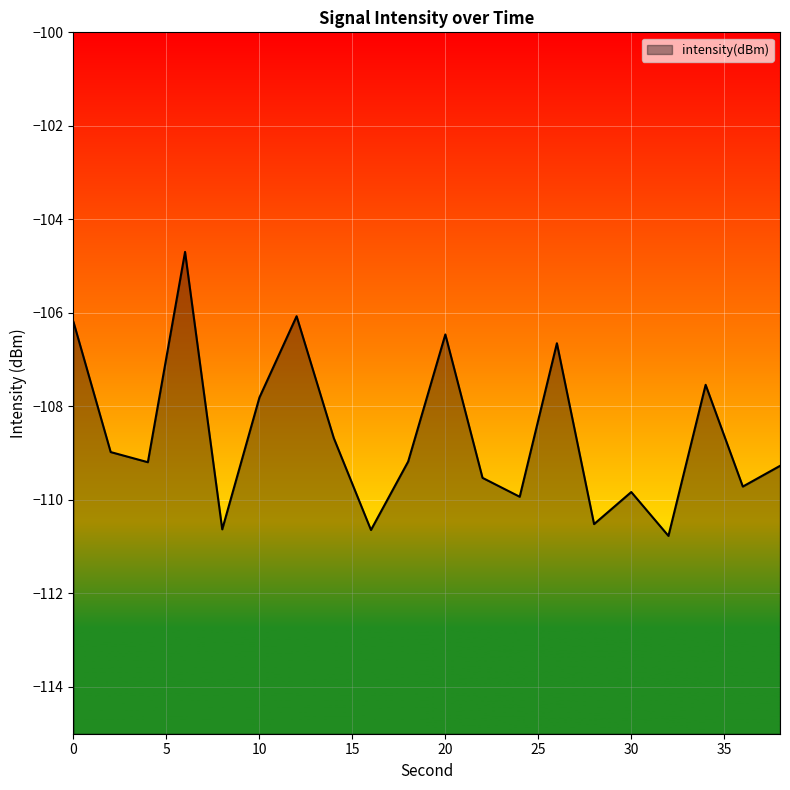

Count the number of data series in this chart.

1